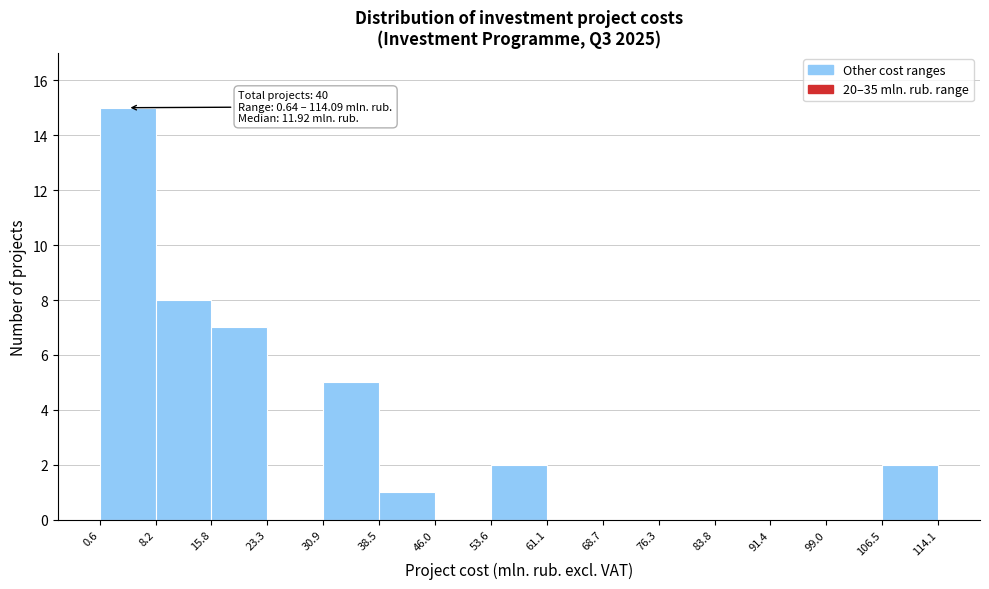

Which range on the x-axis has the tallest bar?

0.6 to 8.2